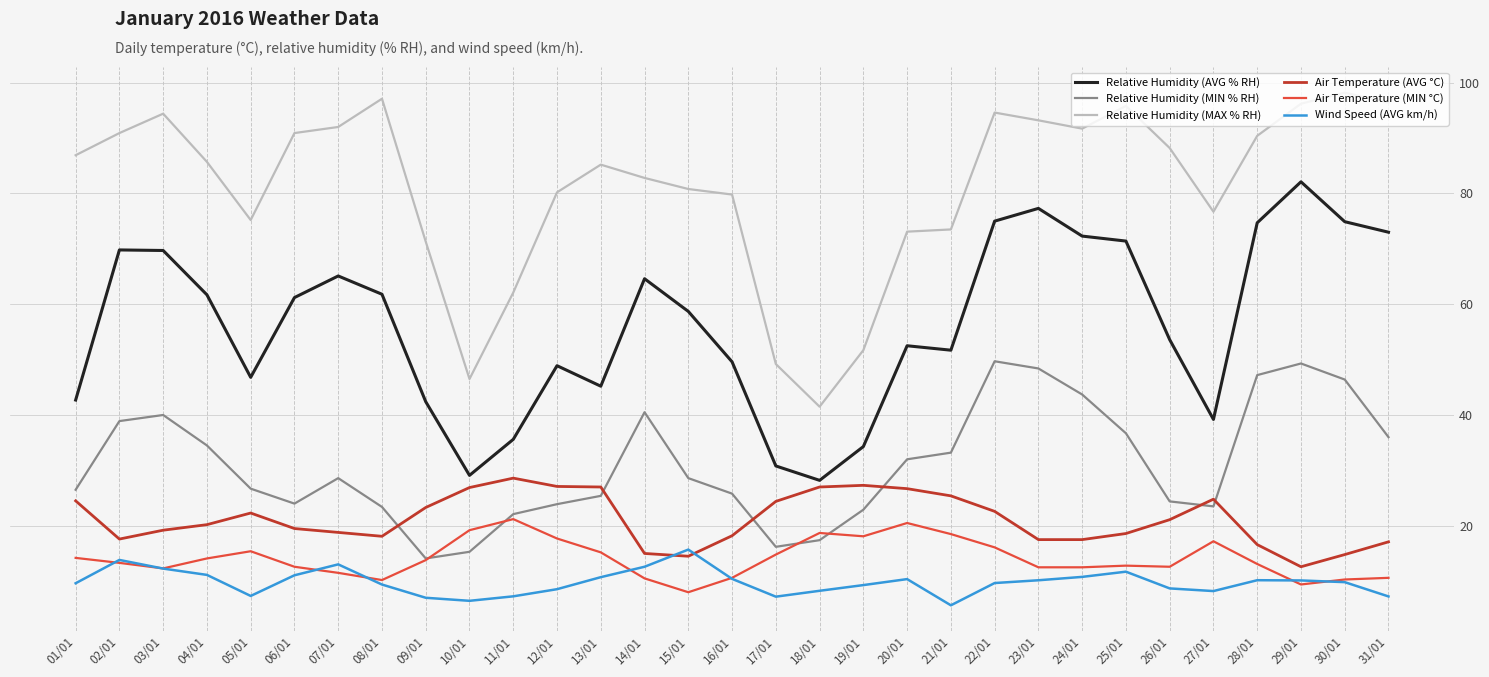

True or false: Air Temperature (AVG °C) has a value of 26.7 at 20/01.

True